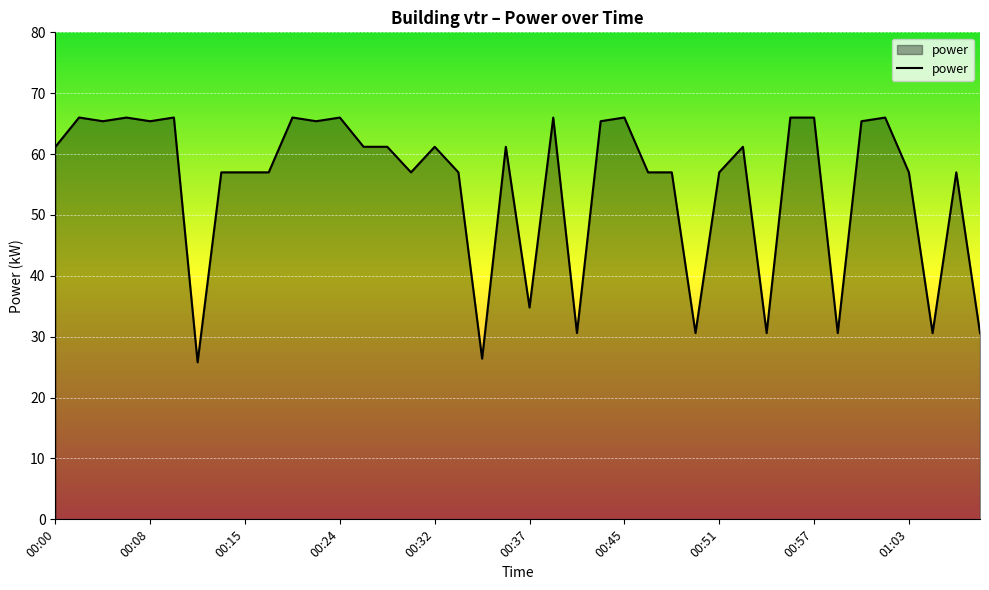

What is the greatest value displayed?

66.0